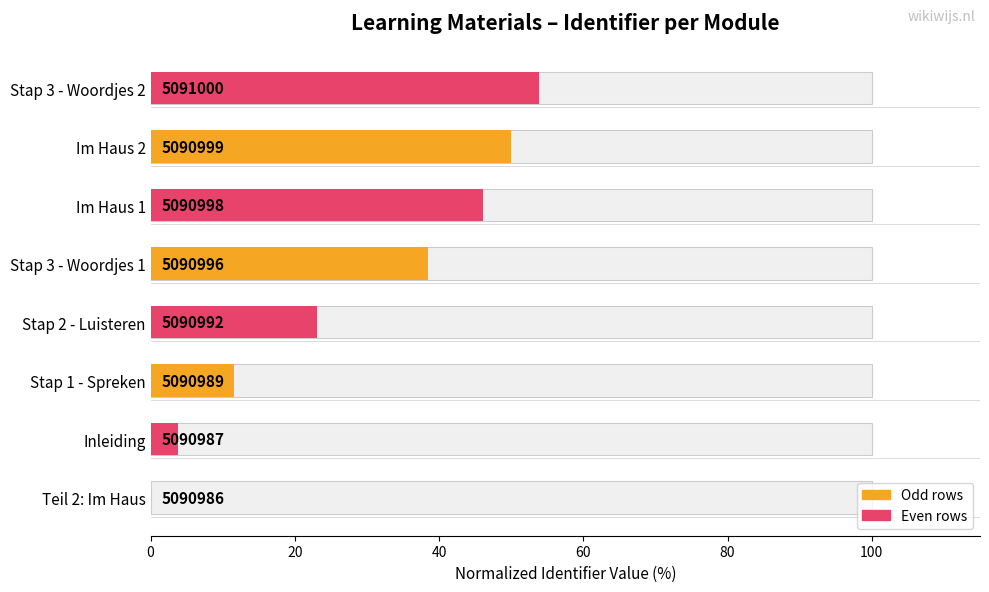

The chart shows a value of 11.5 at Stap 1 - Spreken. True or false?

True